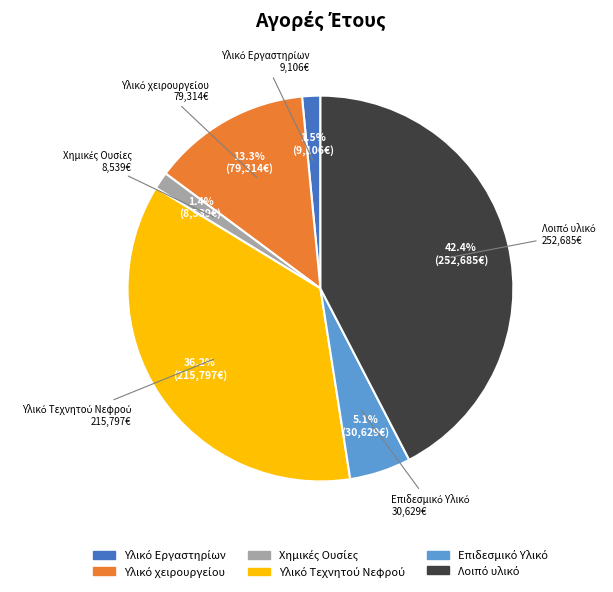

How many segments does this pie chart have?

6